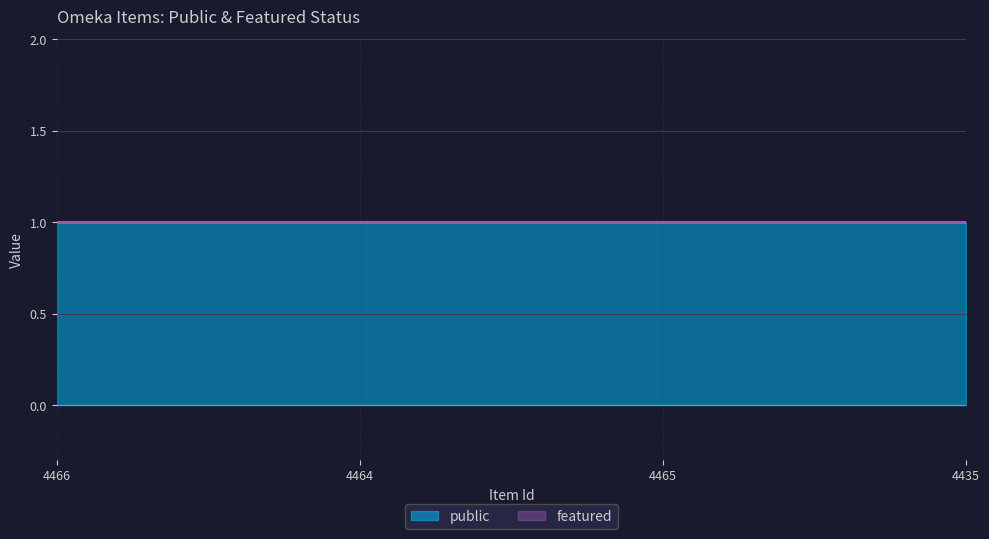

At which label does featured reach its peak?

4466